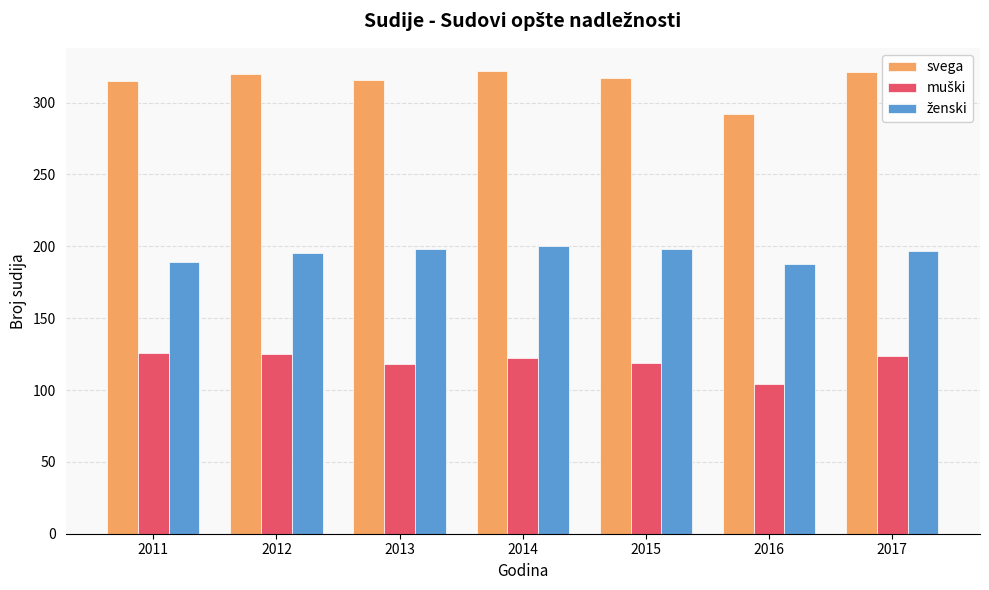

How many bars are there in total?

21